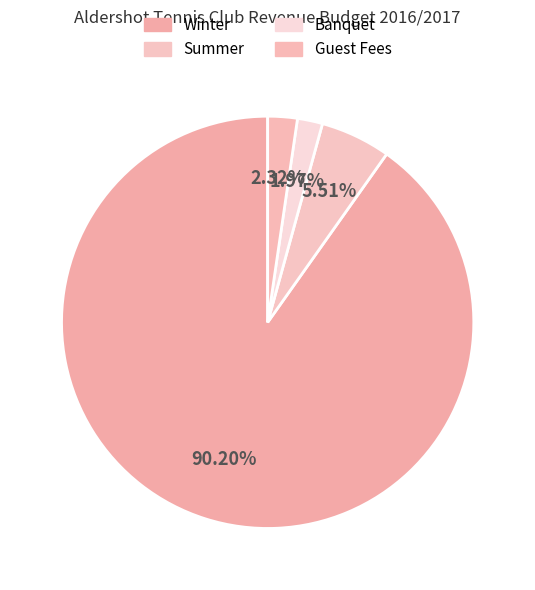

Is Winter the majority of the pie?

Yes